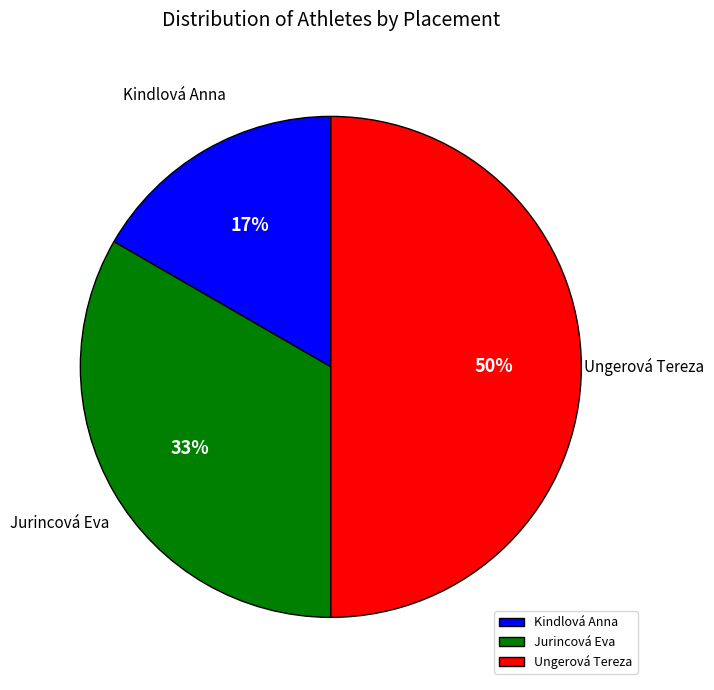

Which slice is the largest?

Ungerová Tereza